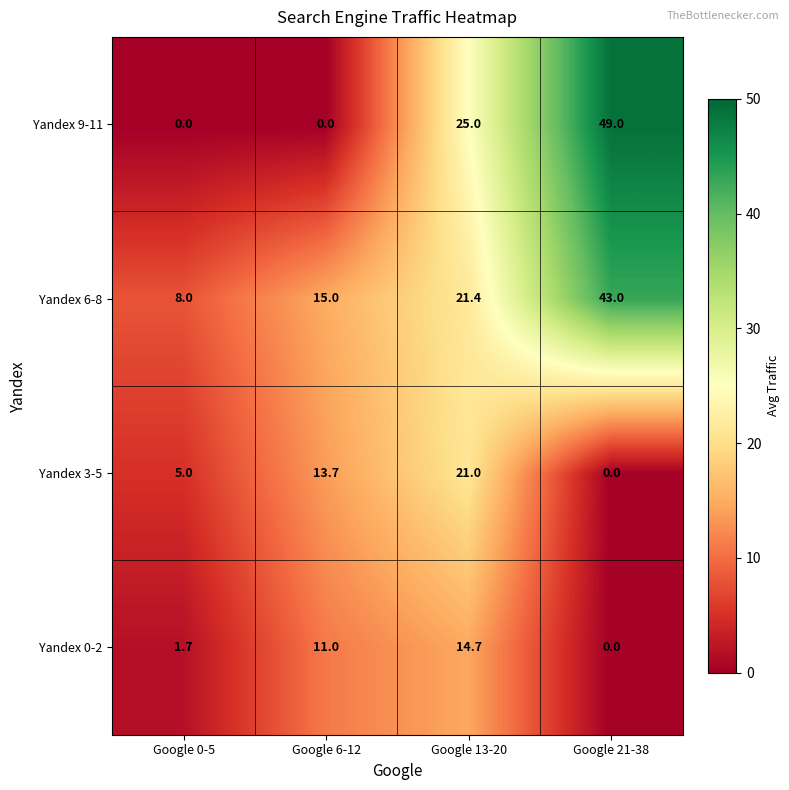

Reading left to right, what are all the values shown in this chart?

Yandex 9-11: Google 0-5=0.0	Google 6-12=0.0	Google 13-20=25.0	Google 21-38=49.0
Yandex 6-8: Google 0-5=8.0	Google 6-12=15.0	Google 13-20=21.4	Google 21-38=43.0
Yandex 3-5: Google 0-5=5.0	Google 6-12=13.7	Google 13-20=21.0	Google 21-38=0.0
Yandex 0-2: Google 0-5=1.7	Google 6-12=11.0	Google 13-20=14.7	Google 21-38=0.0